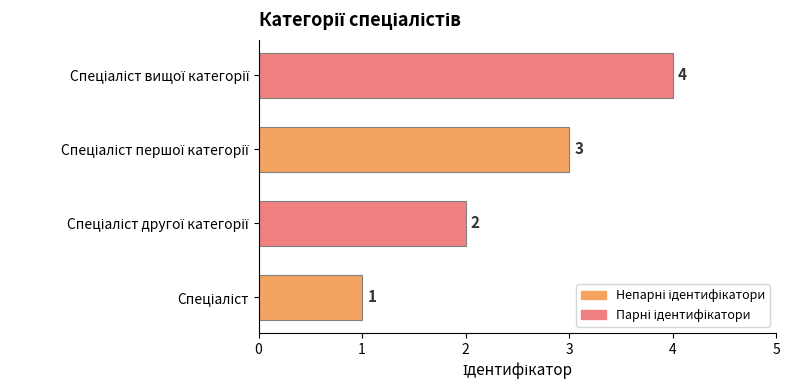

What is the minimum value shown in the chart?

1